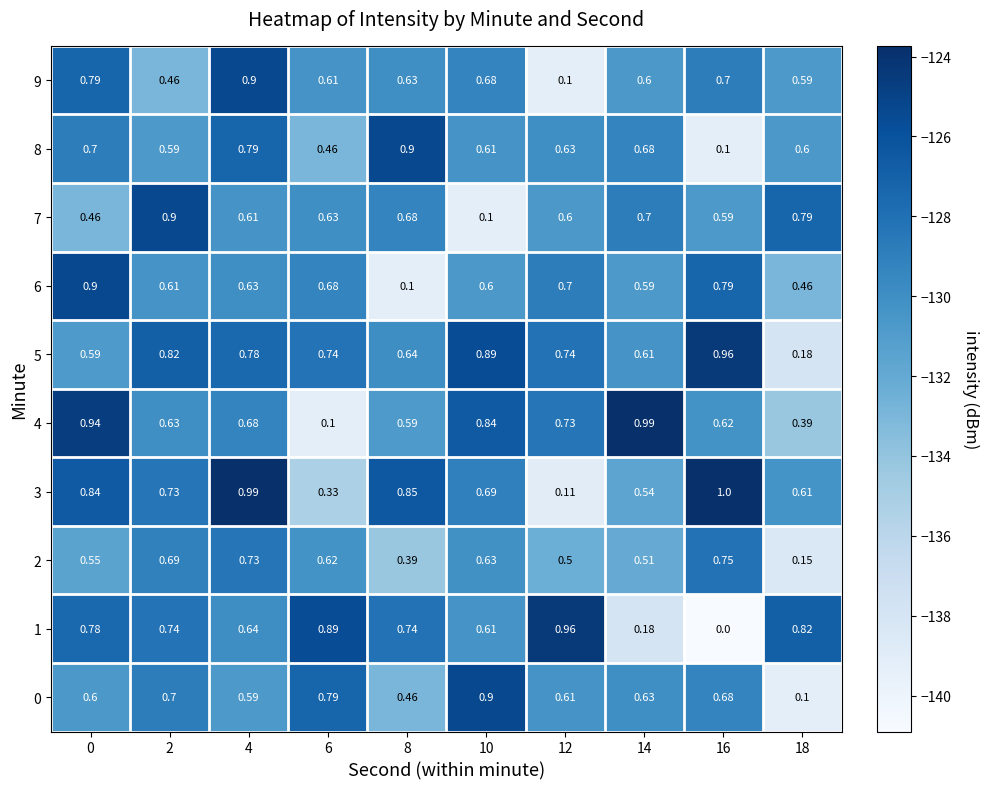

What is the difference between the highest and lowest values at 16?

1.0